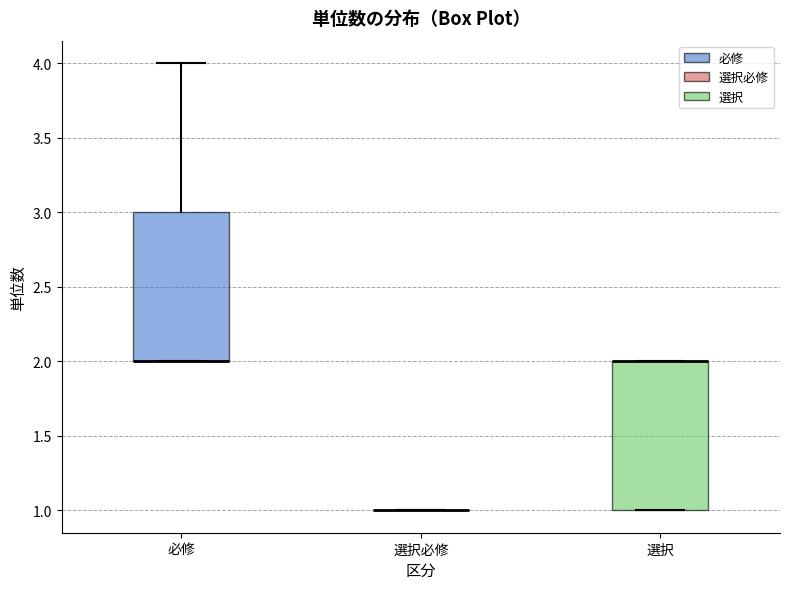

Reading left to right, transcribe this box plot: for each box, give where its median line is, the range the box spans, and where its two whiskers end, as read against the y-axis. The values are not printed on the chart, so give them approximately, as read against the axis.

必修: median 2 (drawn on the box's lower edge), box 2 to 3, whiskers 2 to 4
選択必修: box collapsed to a line at 1, whiskers 1 to 1
選択: median 2 (drawn on the box's upper edge), box 1 to 2, whiskers 1 to 2